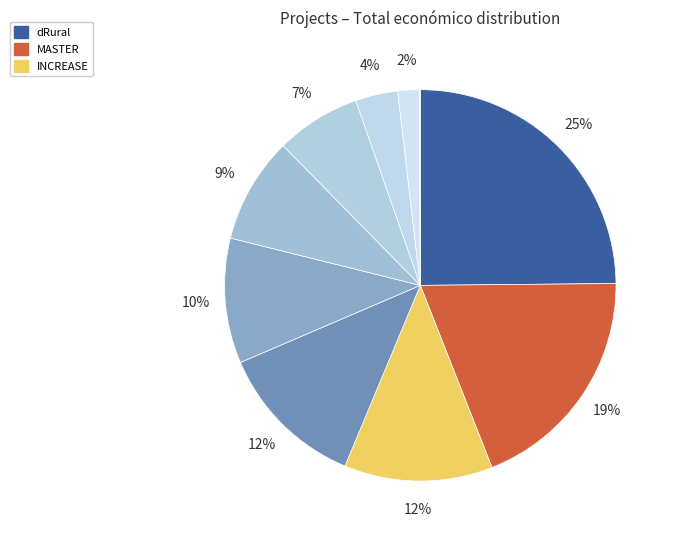

To the nearest percent, what is the average slice percentage?

10%